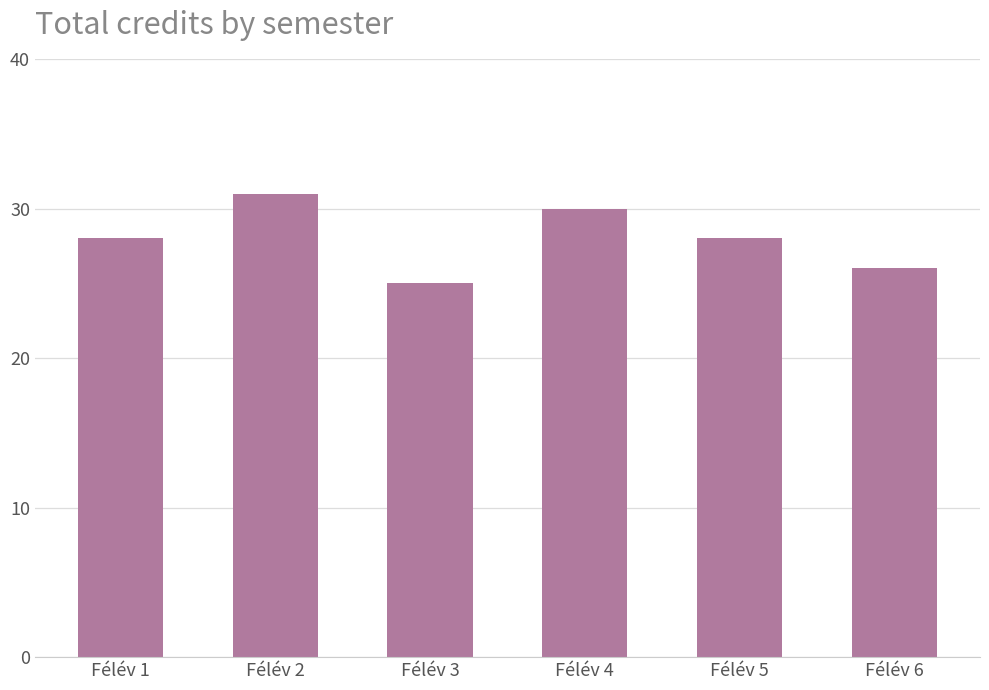

How many values are between 26 and 30?

4